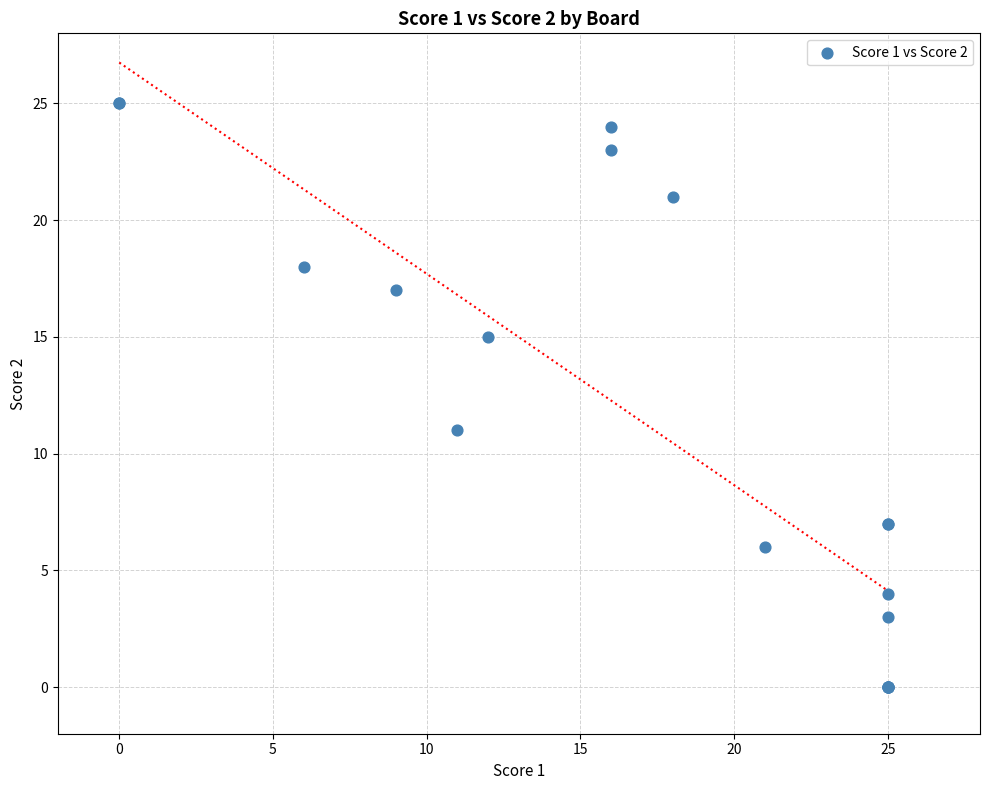

What Y value in the scatter plot is closest to 12?

11